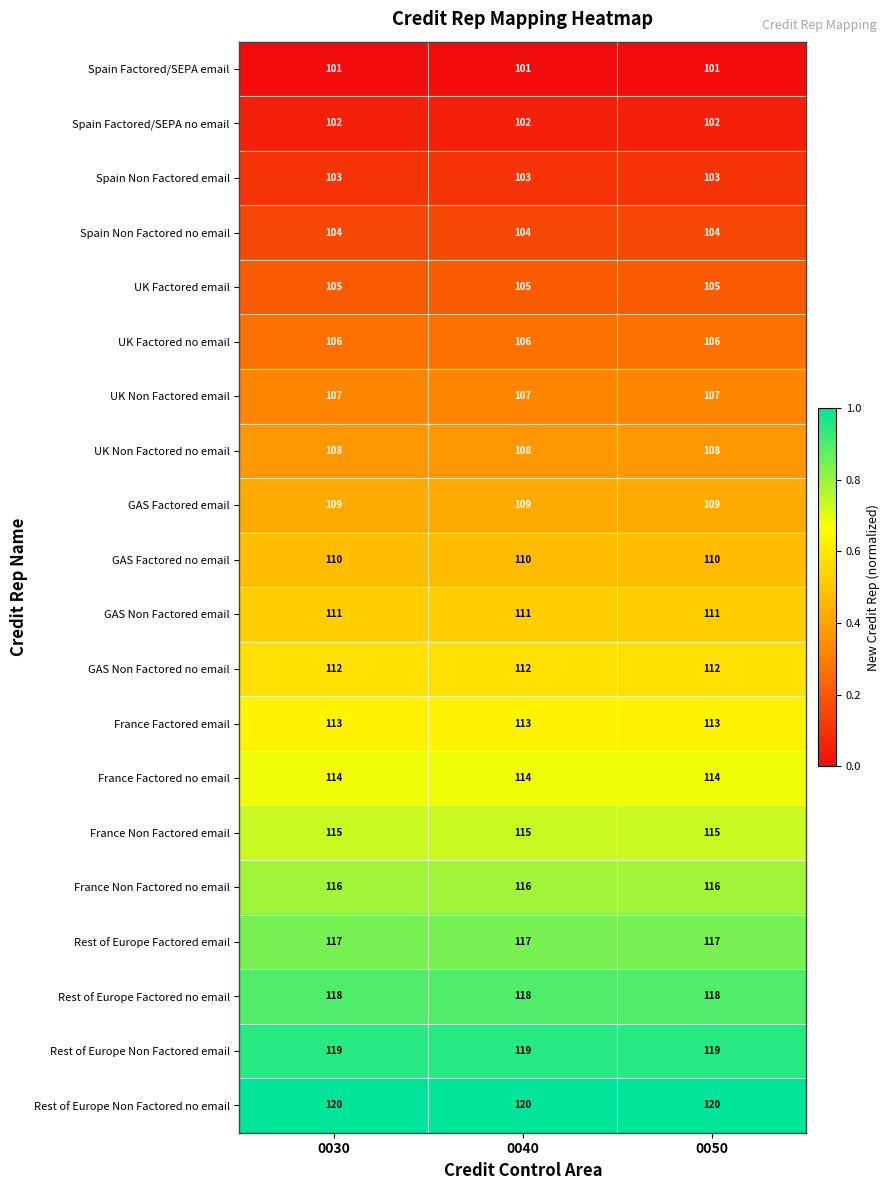

List the series in order of their peak value, highest first.

Rest of Europe Non Factored no email, Rest of Europe Non Factored email, Rest of Europe Factored no email, Rest of Europe Factored email, France Non Factored no email, France Non Factored email, France Factored no email, France Factored email, GAS Non Factored no email, GAS Non Factored email, GAS Factored no email, GAS Factored email, UK Non Factored no email, UK Non Factored email, UK Factored no email, UK Factored email, Spain Non Factored no email, Spain Non Factored email, Spain Factored/SEPA no email, Spain Factored/SEPA email